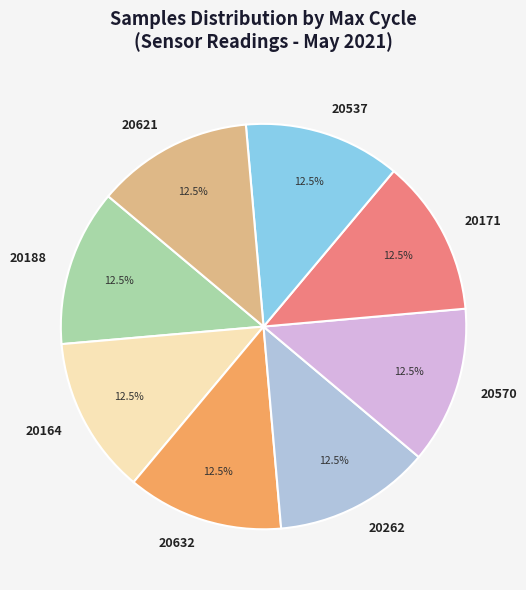

Count the number of slices in the pie.

8